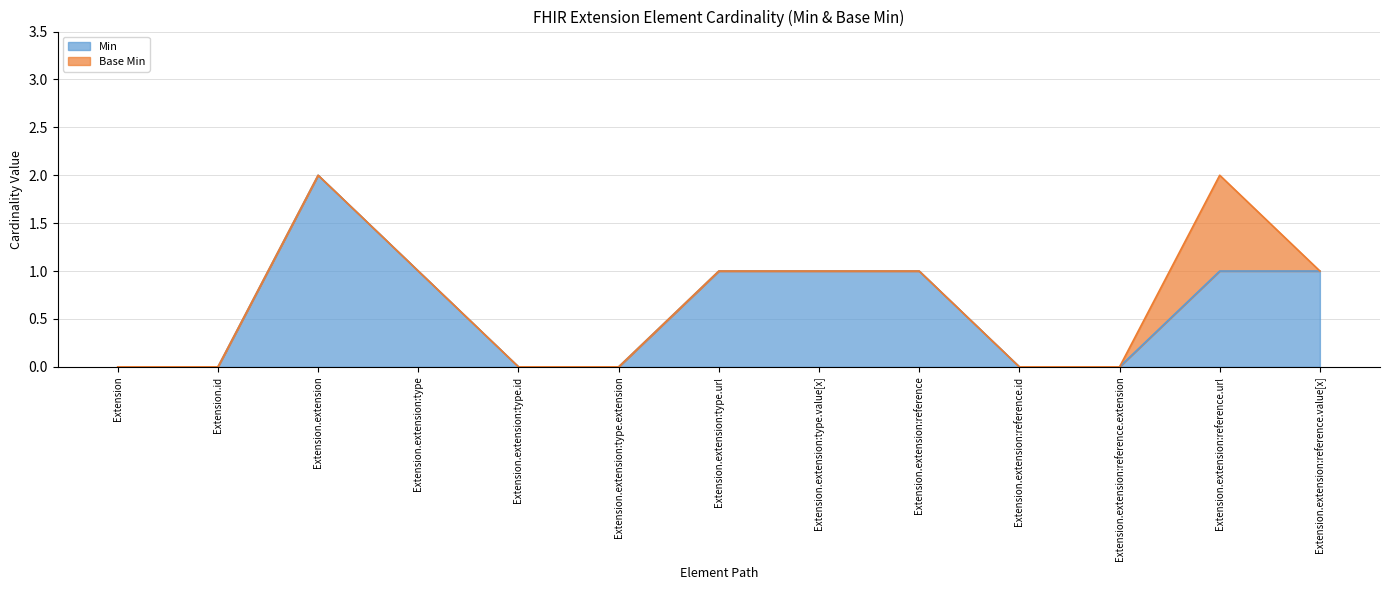

Is it true that Extension equals -1 at Extension.id?

False